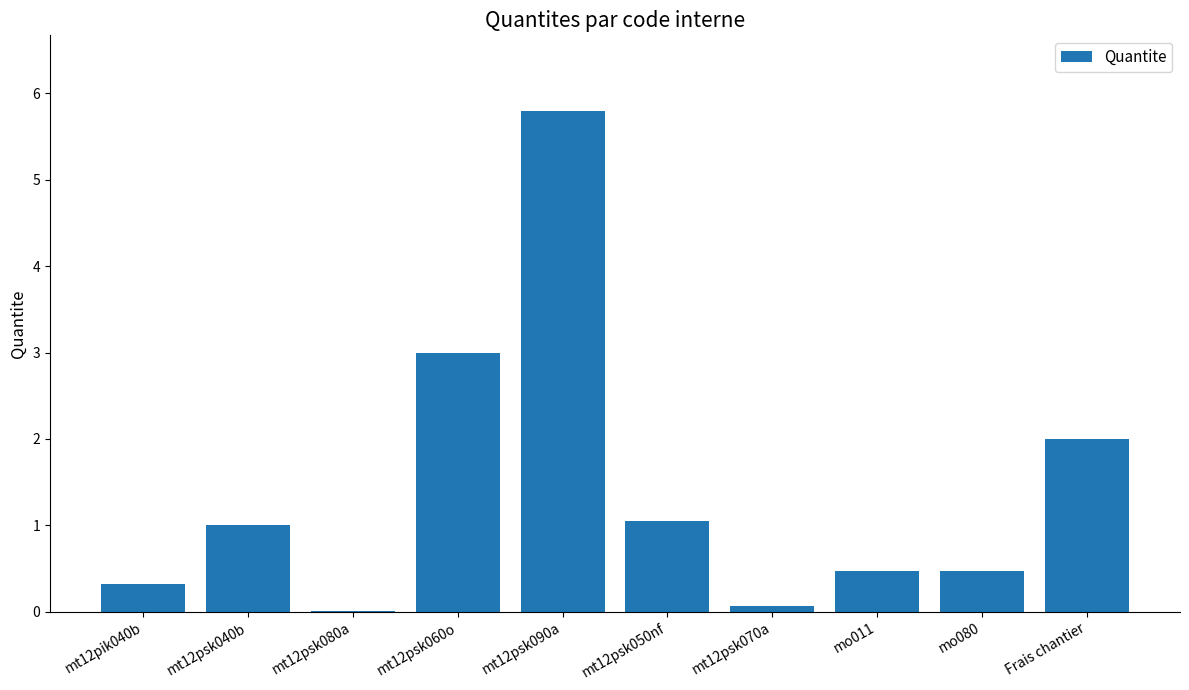

What is the difference between the values at mt12psk060o and mt12psk070a?

2.9